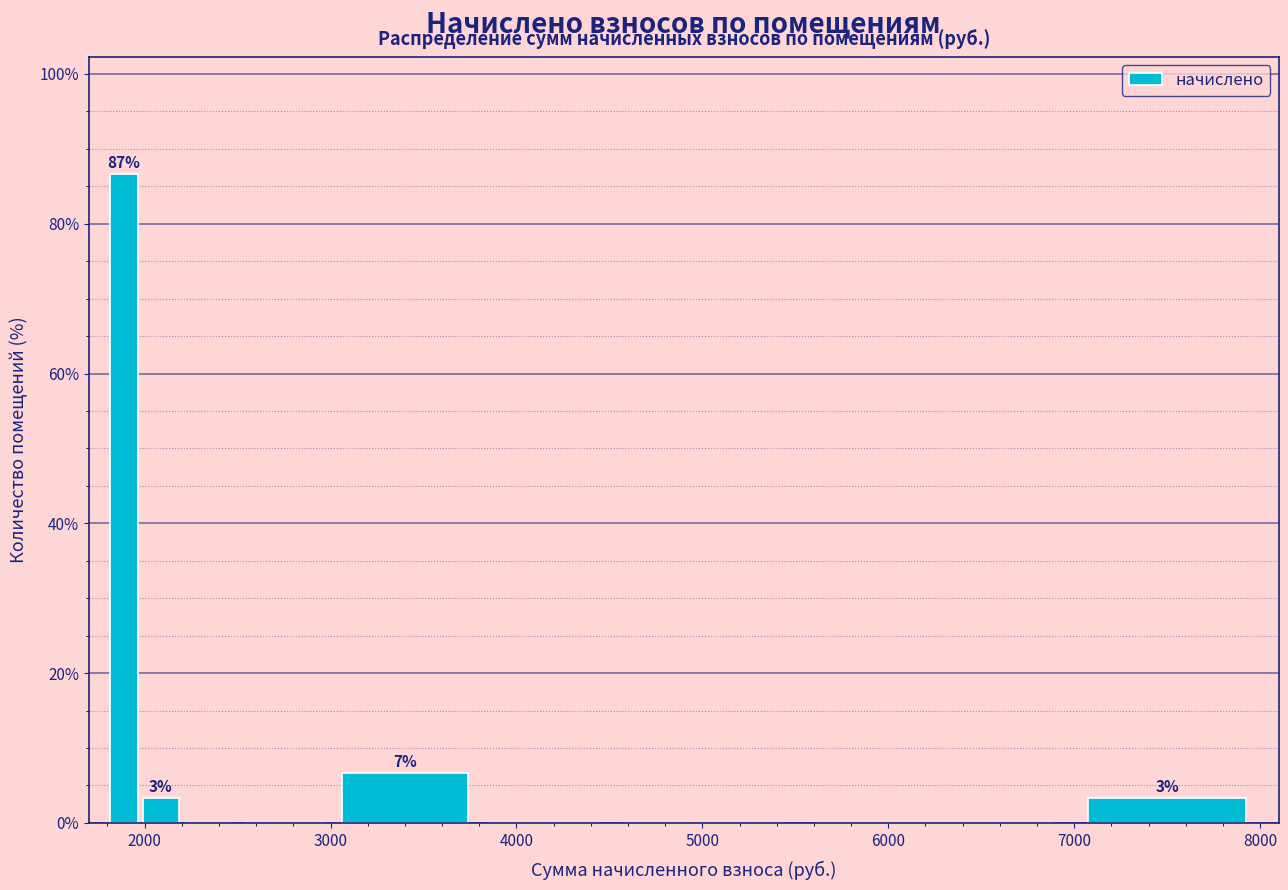

Read against the x-axis, roughly where is the centre of the tallest bar?

1900